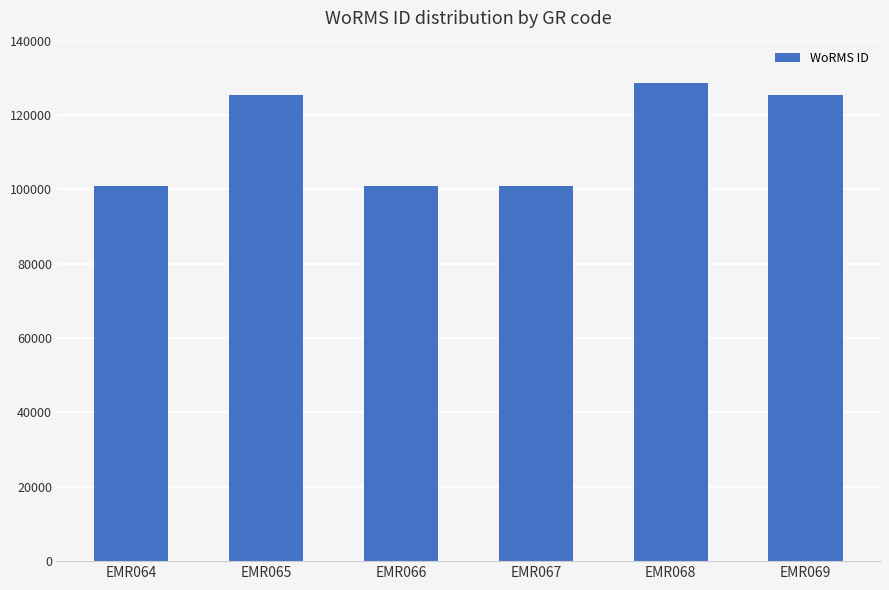

Between EMR068 and EMR065, which is larger?

EMR068